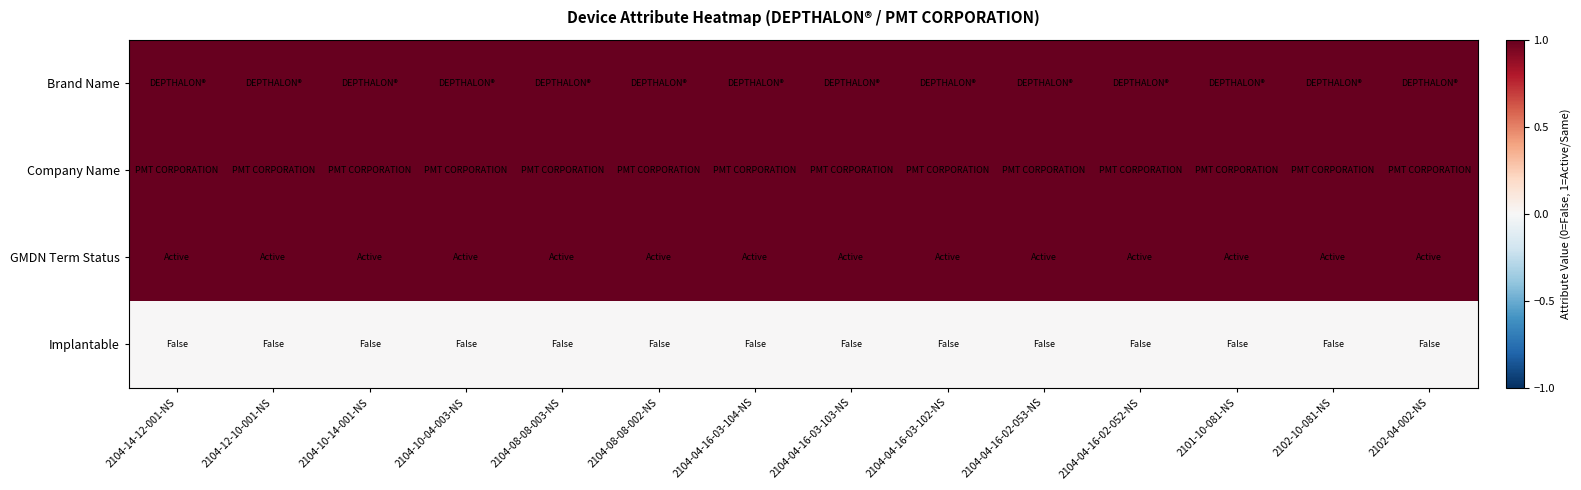

What is the spread (max minus min) of values at 2104-14-12-001-NS?

1